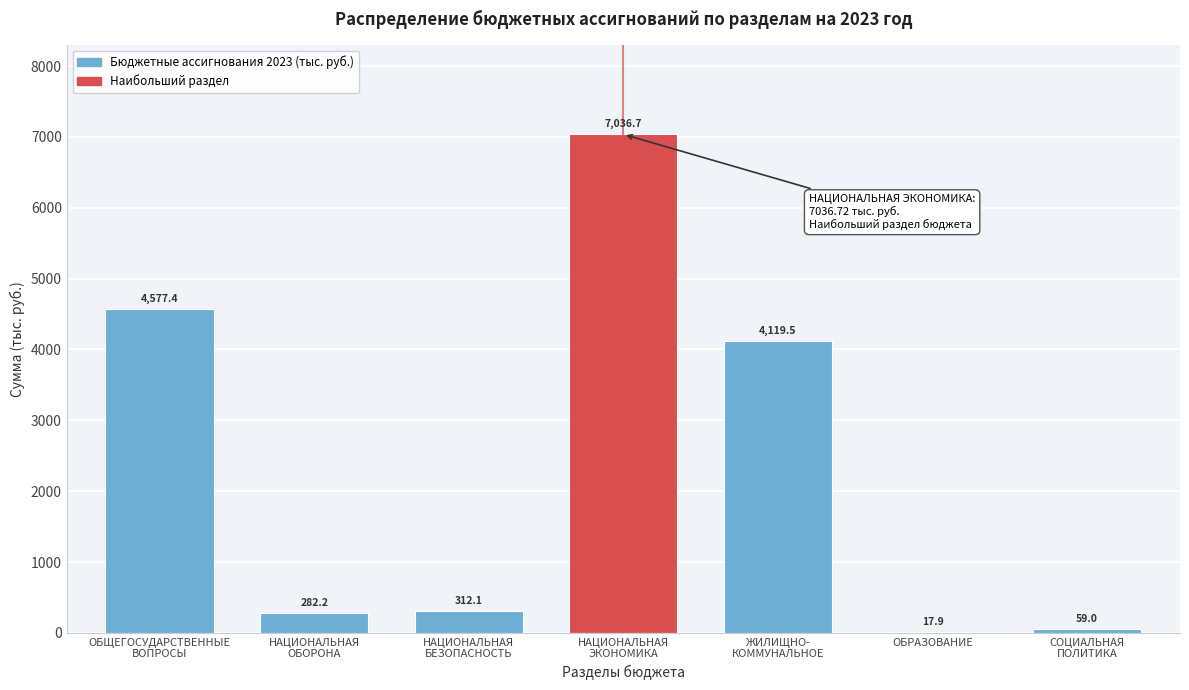

What is the greatest value displayed?

7036.7